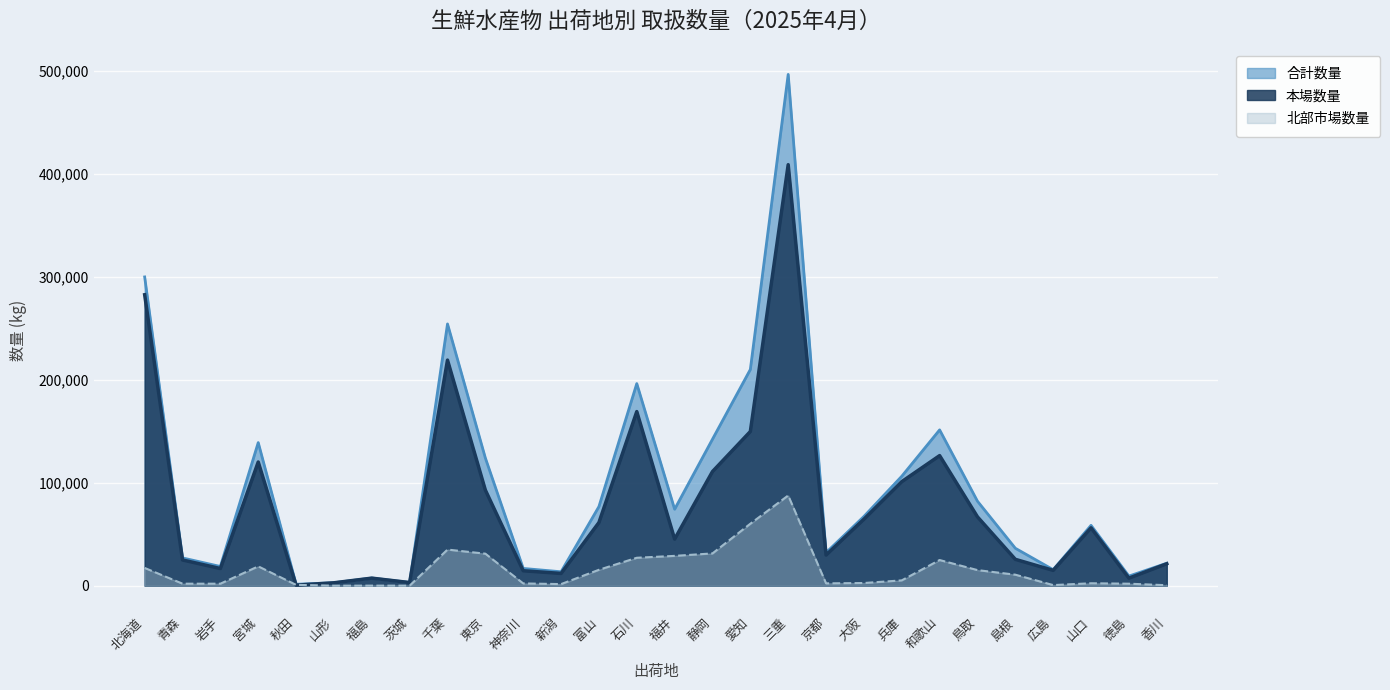

Which series has the largest total across all categories?

合計数量